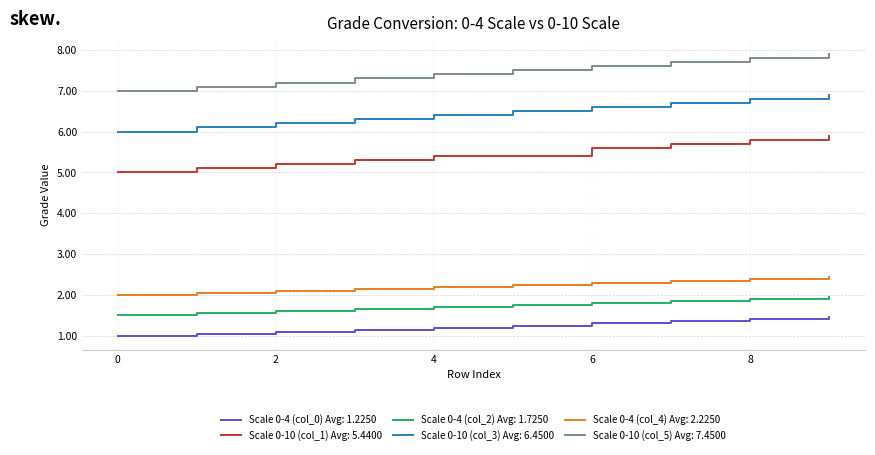

List the series in order of their peak value, highest first.

Scale 0-10 (col_5) Avg: 7.4500, Scale 0-10 (col_3) Avg: 6.4500, Scale 0-10 (col_1) Avg: 5.4400, Scale 0-4 (col_4) Avg: 2.2250, Scale 0-4 (col_2) Avg: 1.7250, Scale 0-4 (col_0) Avg: 1.2250